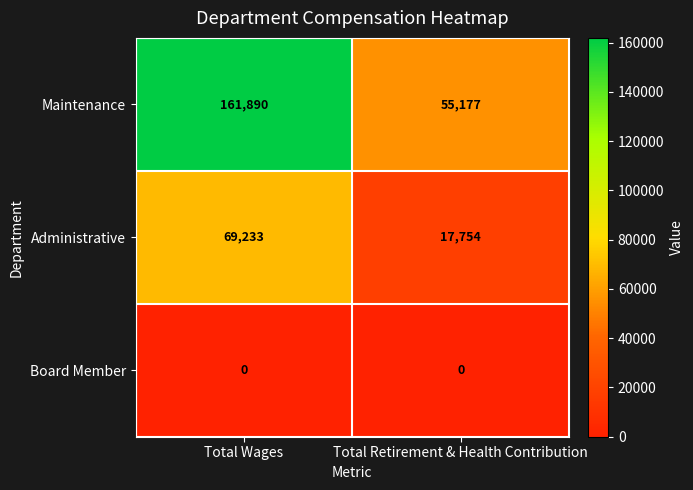

How many categories are shown in the chart?

2